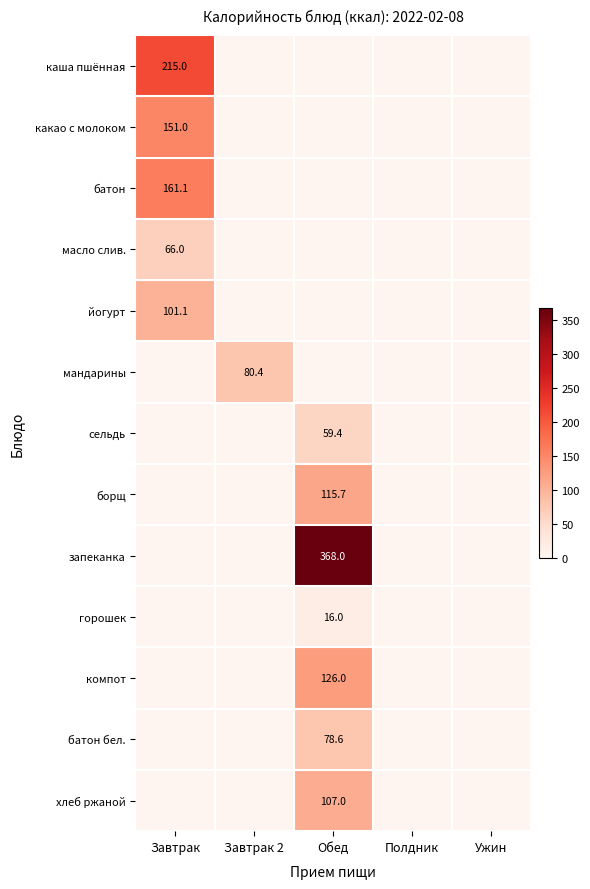

Is it true that хлеб ржаной equals 69.1 at Обед?

False